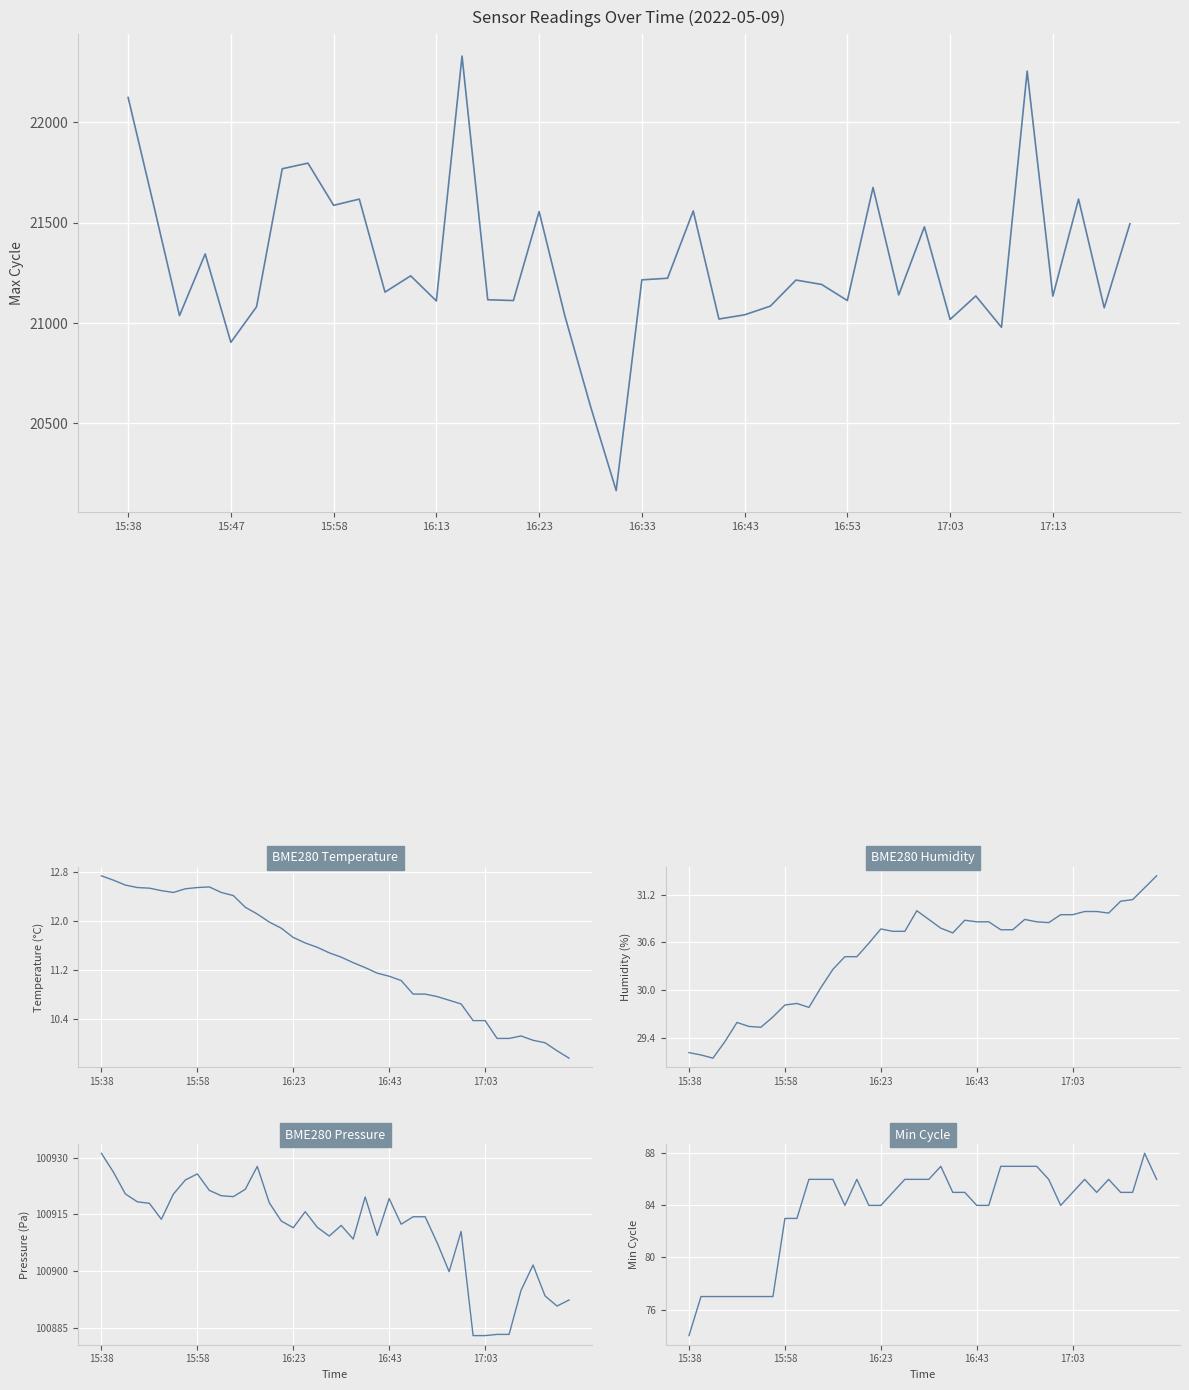

At which category is the sum across all series the highest?

13